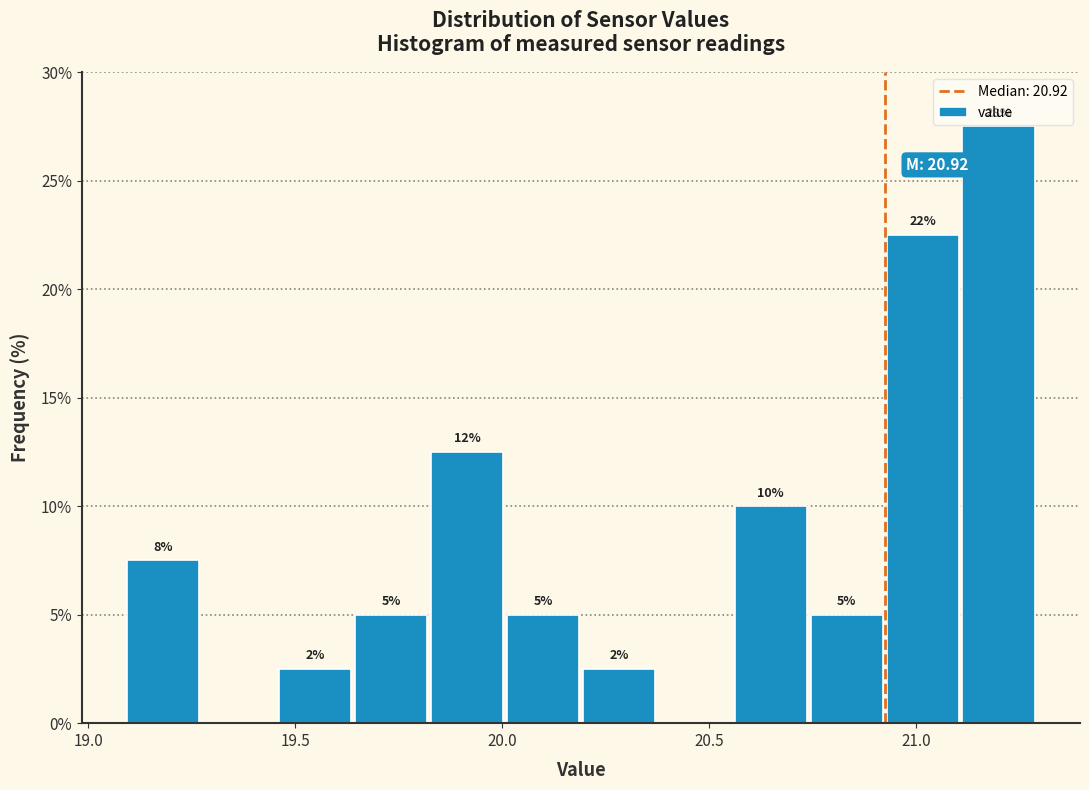

Around what value on the x-axis is the tallest bar? Give the approximate position of its centre, as read against the axis.

21.20